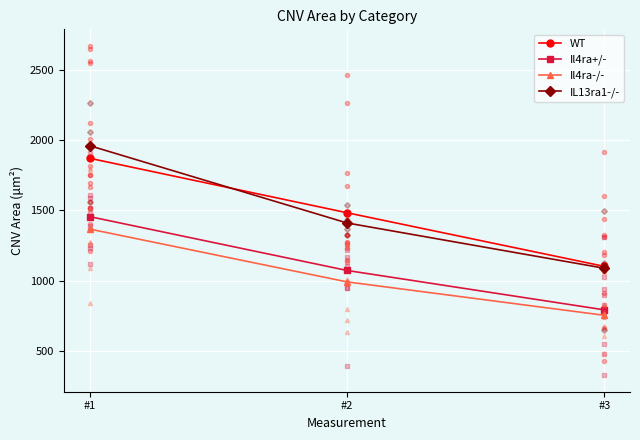

The WT series shows 1871.9 at #1. True or false?

True